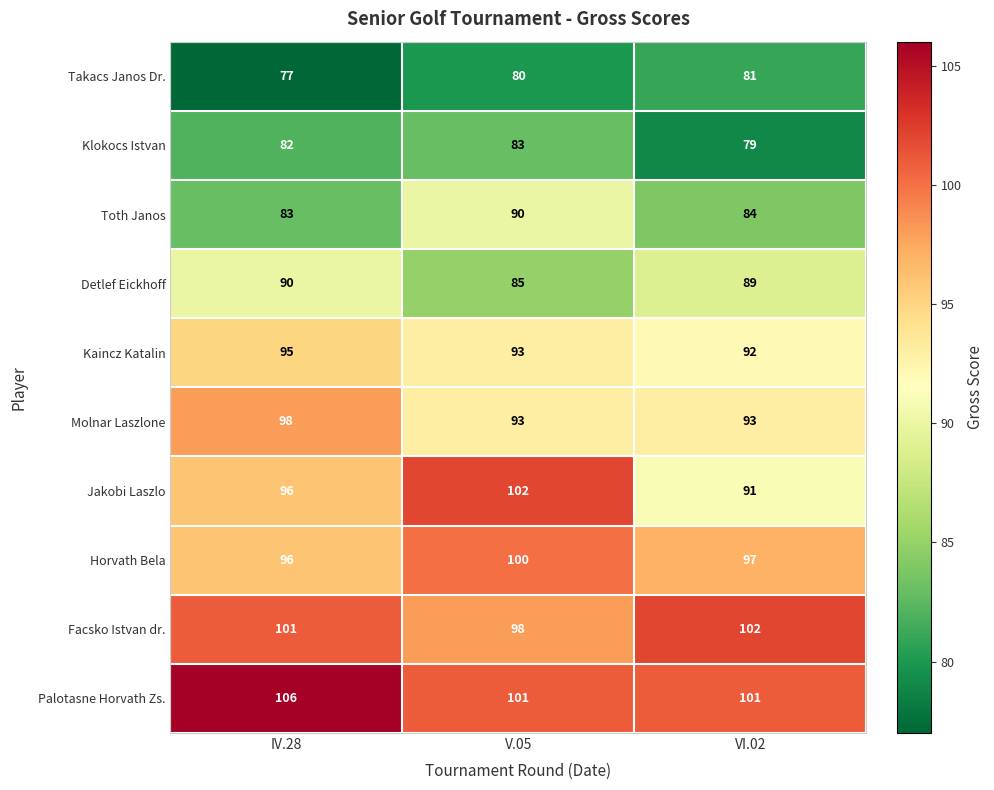

Reading left to right, what are all the values shown in this chart?

Takacs Janos Dr.: 77	80	81
Klokocs Istvan: 82	83	79
Toth Janos: 83	90	84
Detlef Eickhoff: 90	85	89
Kaincz Katalin: 95	93	92
Molnar Laszlone: 98	93	93
Jakobi Laszlo: 96	102	91
Horvath Bela: 96	100	97
Facsko Istvan dr.: 101	98	102
Palotasne Horvath Zs.: 106	101	101